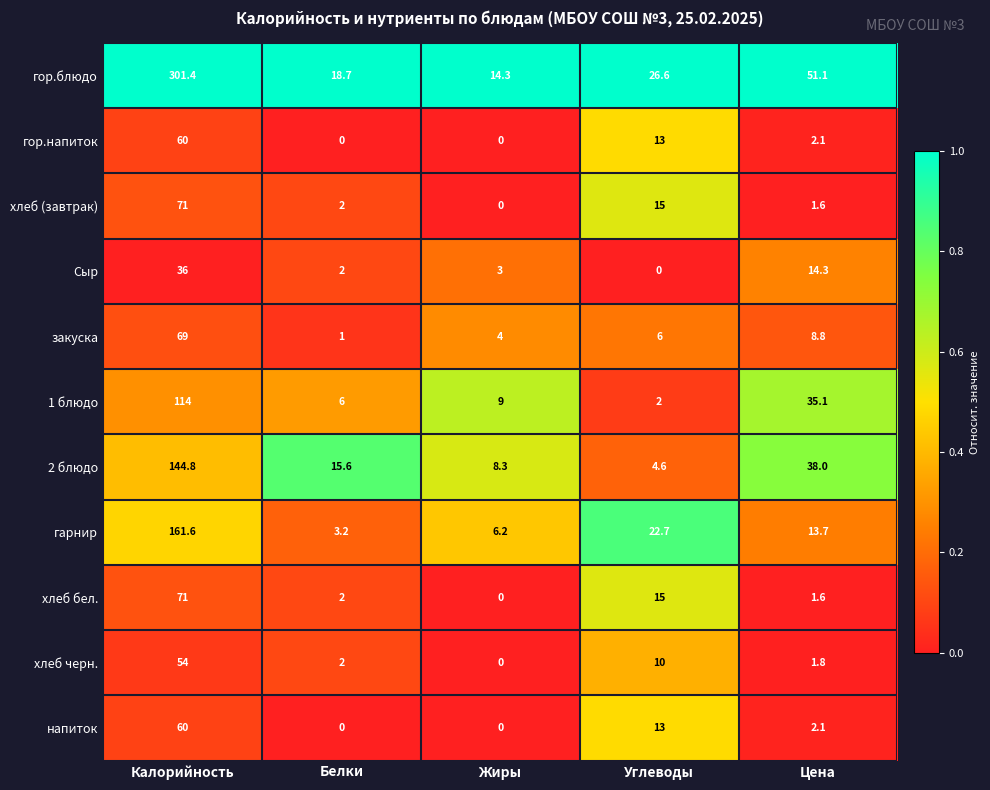

List the labels in order of Сыр value, largest first.

Калорийность, Цена, Жиры, Белки, Углеводы